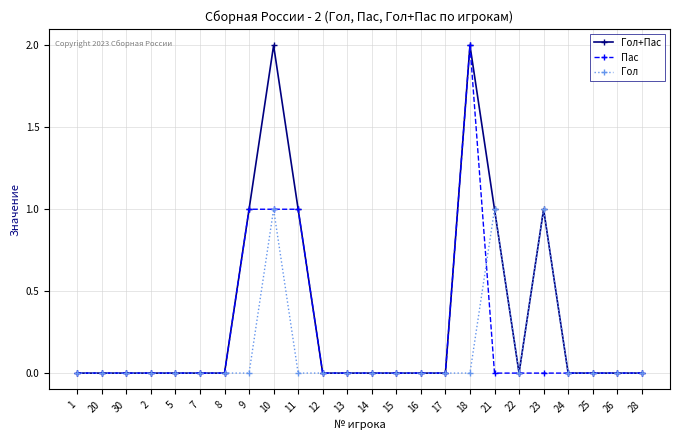

Count the number of data series in this chart.

3